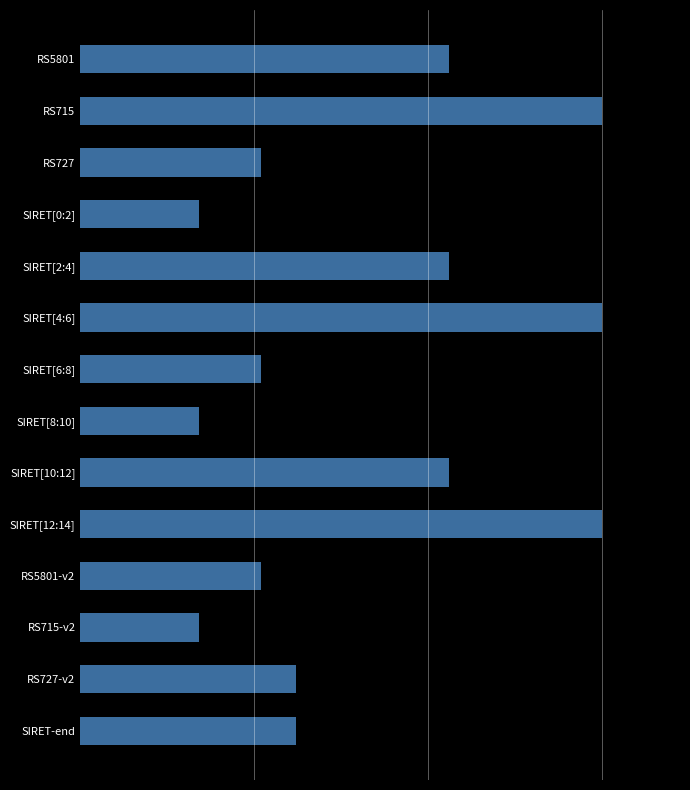

Does the chart contain any negative values?

No